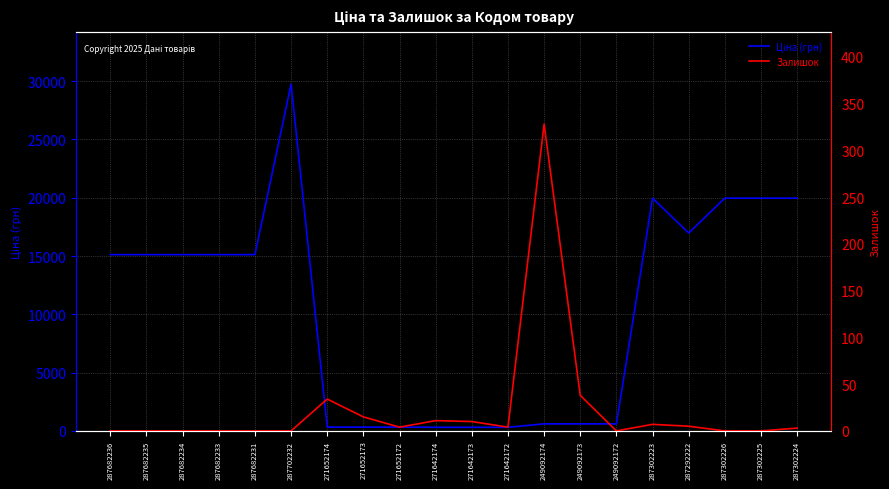

How many lines are shown in the chart?

2